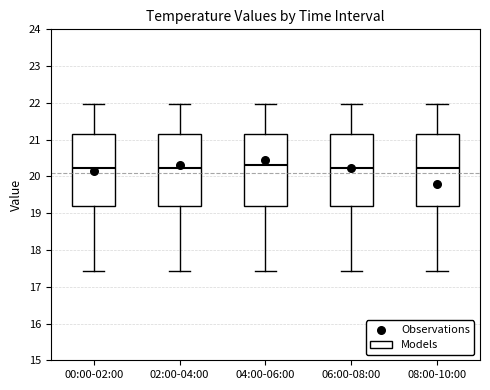

Reading left to right, read every box against the y-axis: the position of its median line, the range the box covers, and the ends of its whiskers. The values are not printed on the chart, so give them approximately, as read against the axis.

00:00-02:00: median 20.2, box 19.2 to 21.2, whiskers 17.4 to 22.0
02:00-04:00: median 20.2, box 19.2 to 21.2, whiskers 17.4 to 22.0
04:00-06:00: median 20.3, box 19.2 to 21.2, whiskers 17.4 to 22.0
06:00-08:00: median 20.2, box 19.2 to 21.2, whiskers 17.4 to 22.0
08:00-10:00: median 20.2, box 19.2 to 21.2, whiskers 17.4 to 22.0